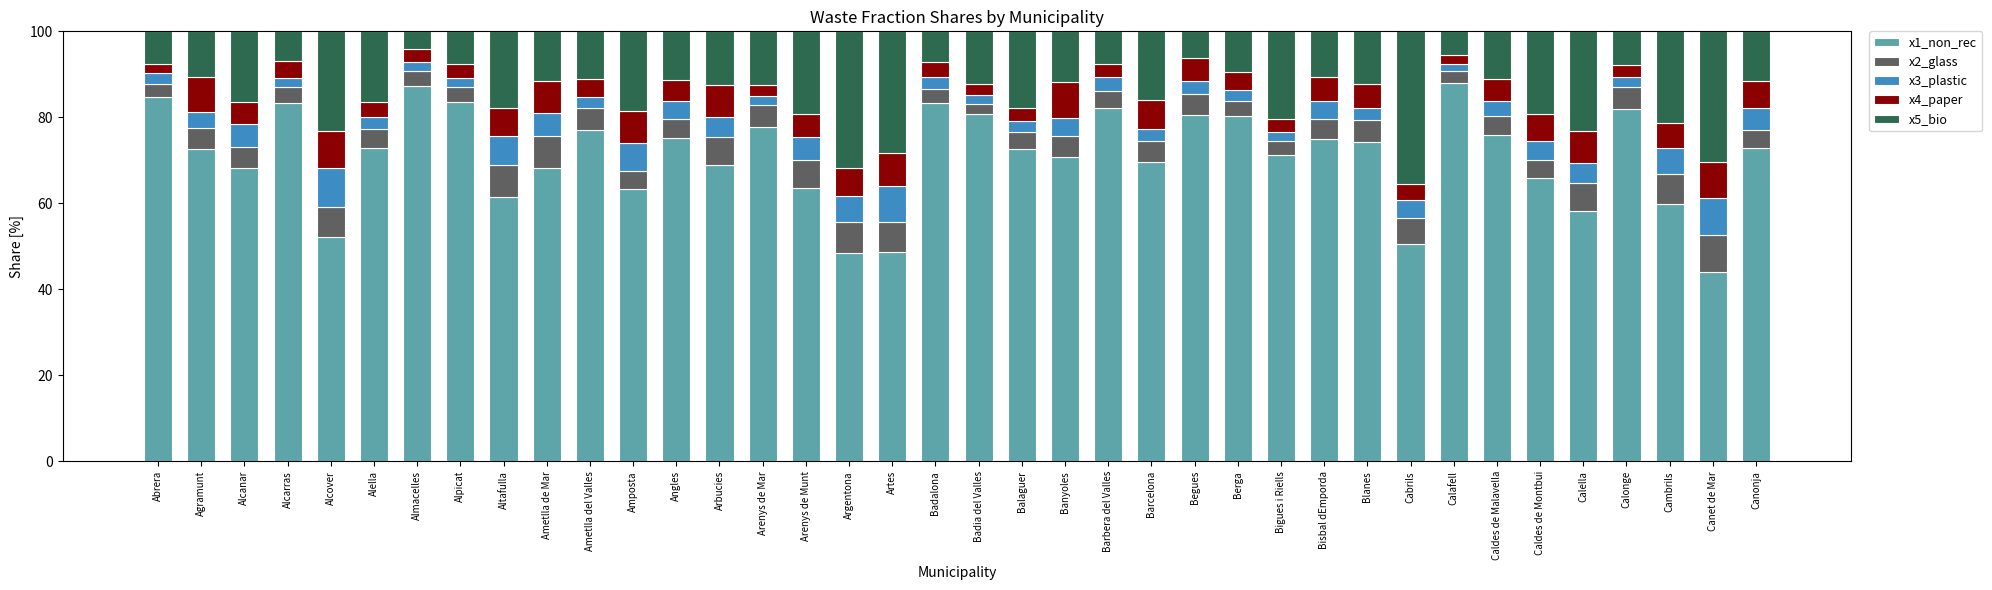

What is the difference between the maximum and second lowest values in the x1_non_rec series?

39.4